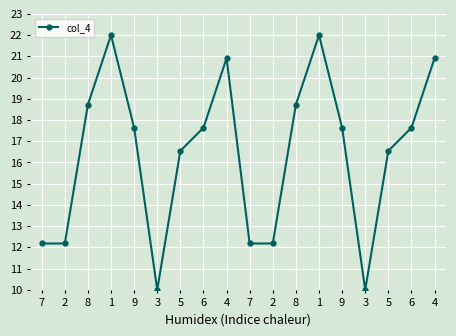

What is the average value?

16.4